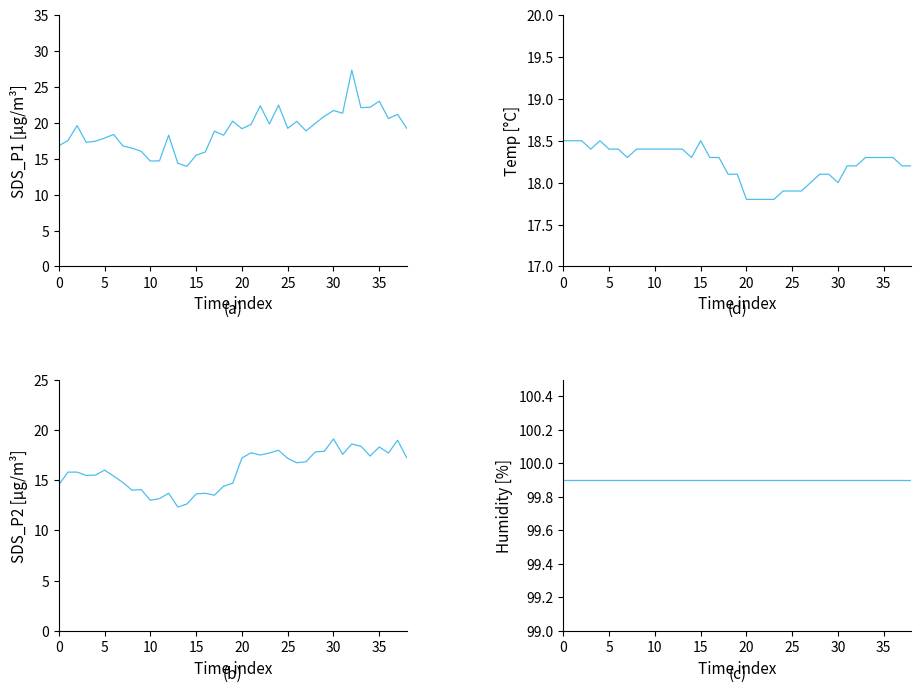

How many lines are shown in the chart?

4